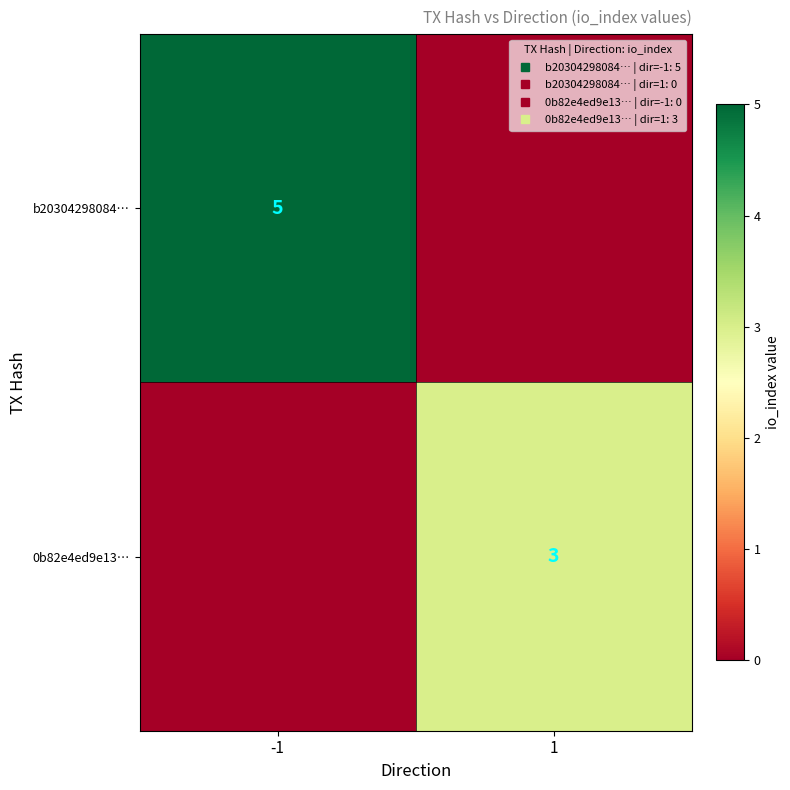

Which category has the highest value in the 0b82e4ed9e13… series?

1